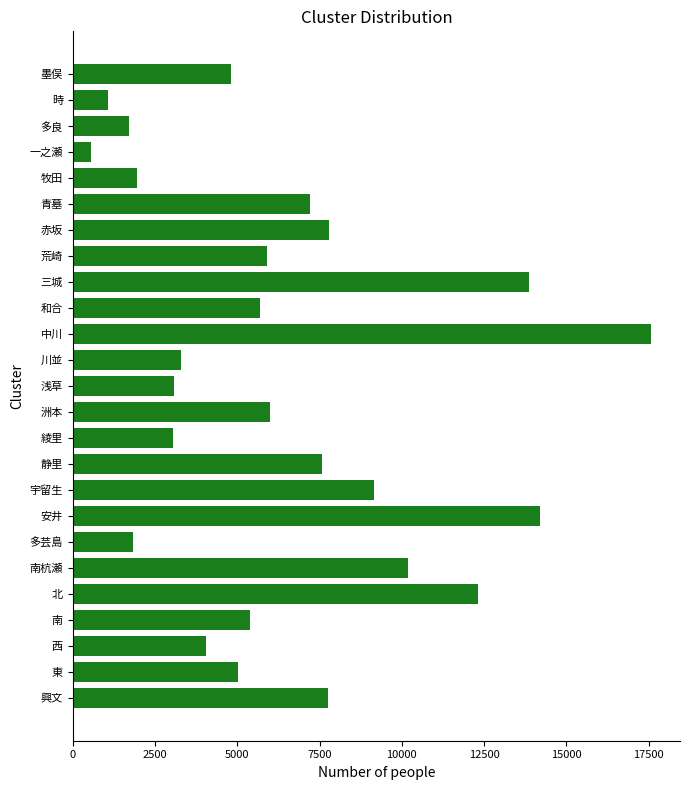

How many categories are shown in the chart?

25